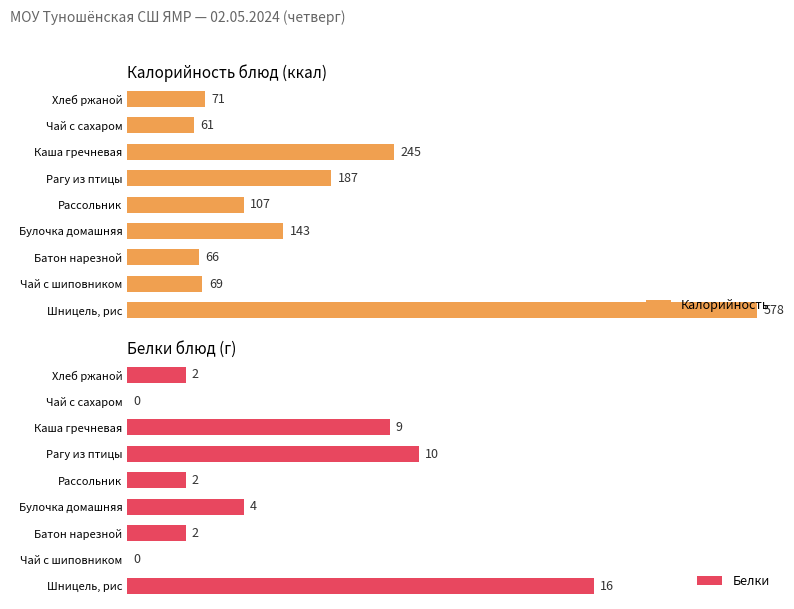

Which category has the highest value in the Белки series?

Шницель, рис